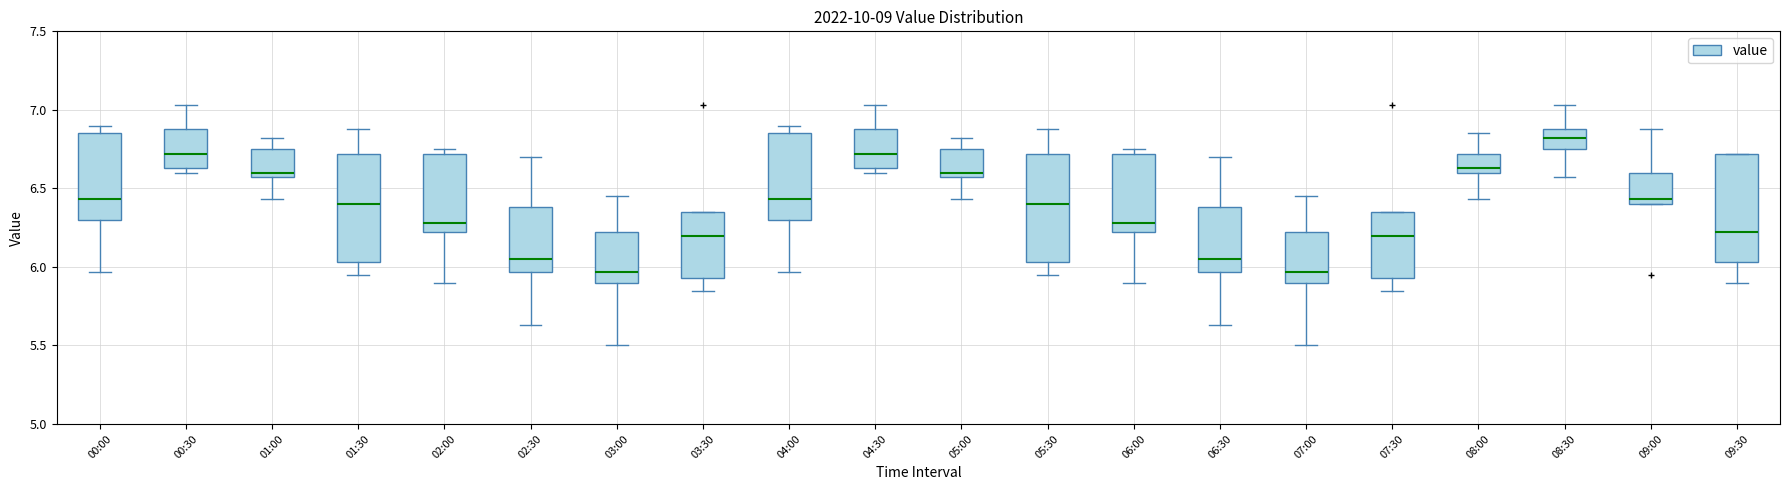

Which box's median line is the highest?

08:30